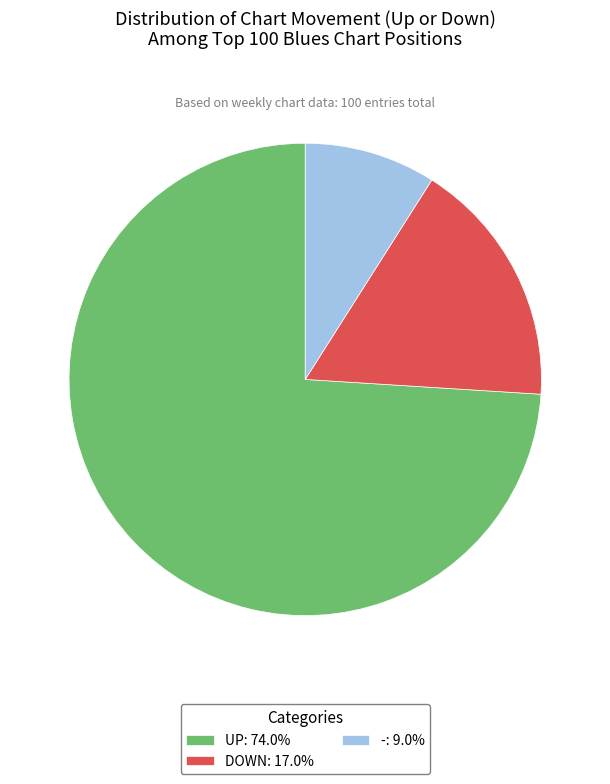

Is the sum of -: 9.0% and UP: 74.0% greater than half?

Yes